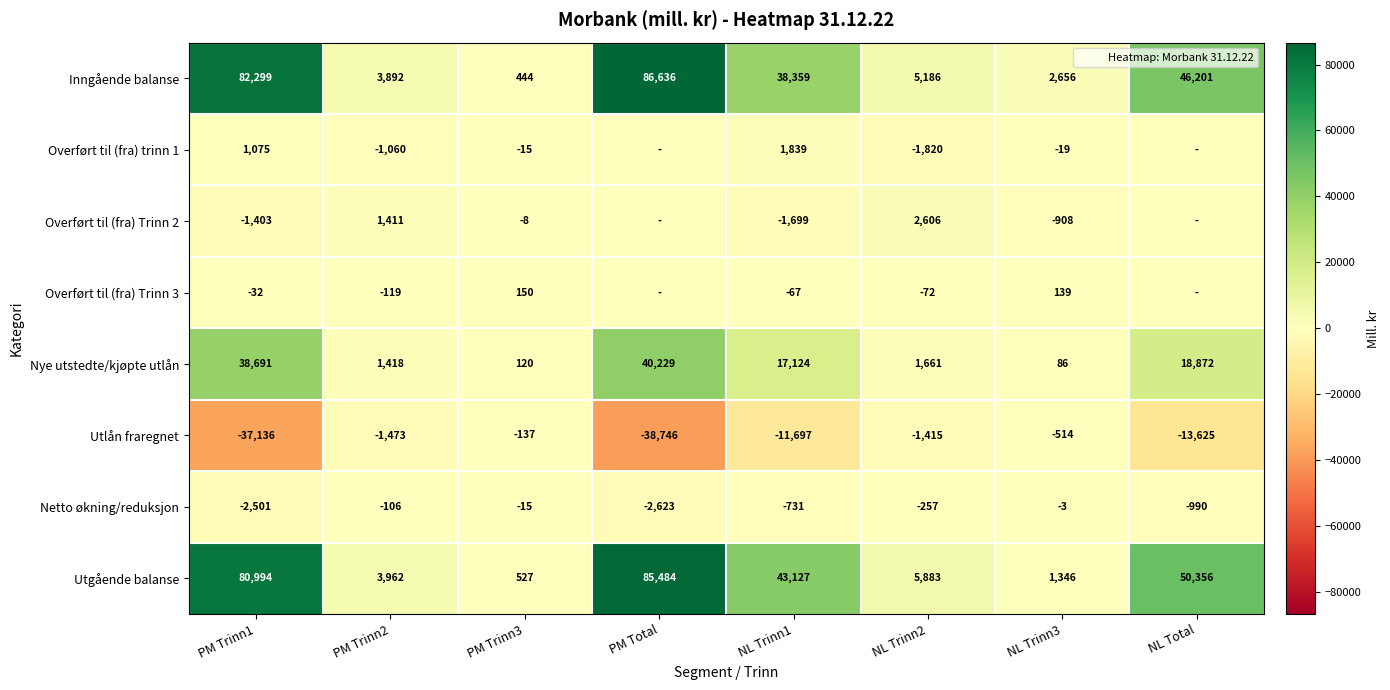

Is it true that Overført til (fra) Trinn 3 equals 79 at NL Trinn3?

False